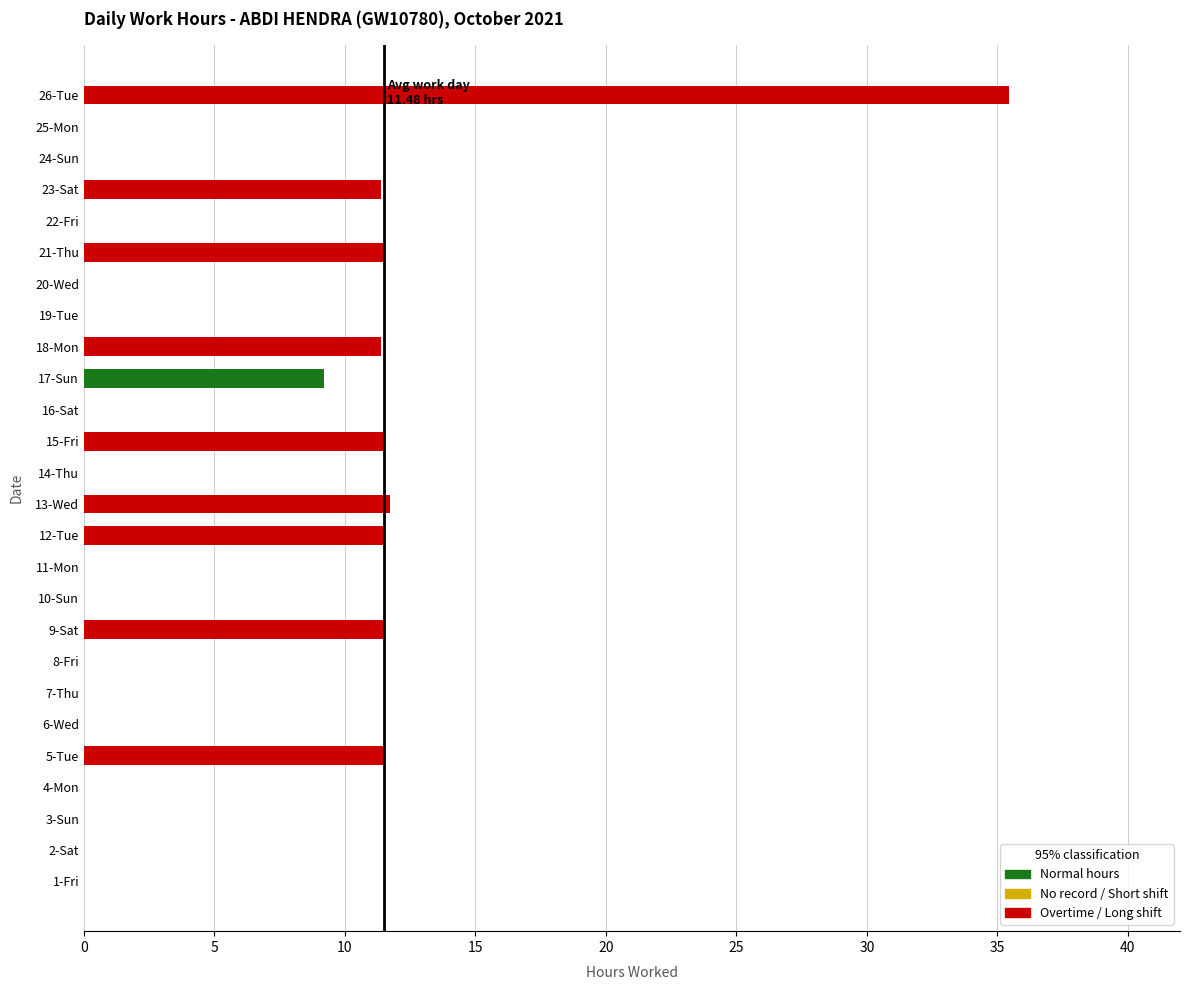

What is the approximate value at 5-Tue?

11.5